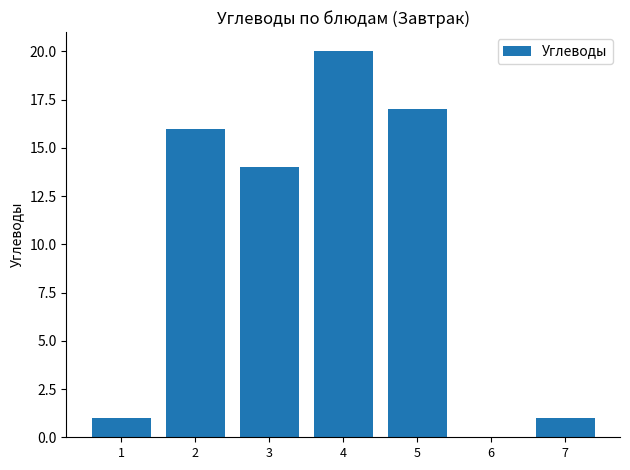

Between 6 and 1, which is larger?

1